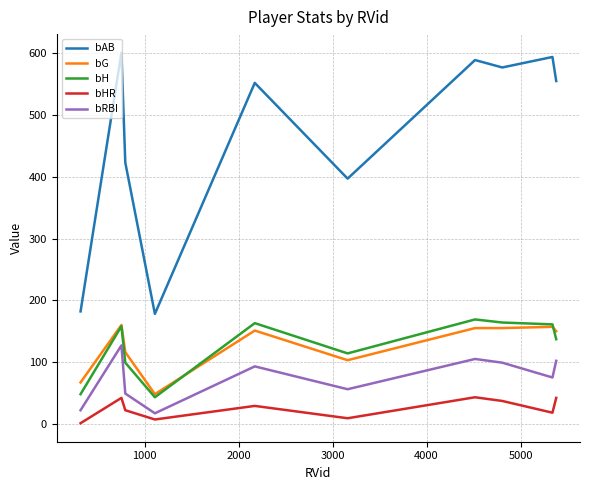

What is the lowest value of the bRBI series?

17